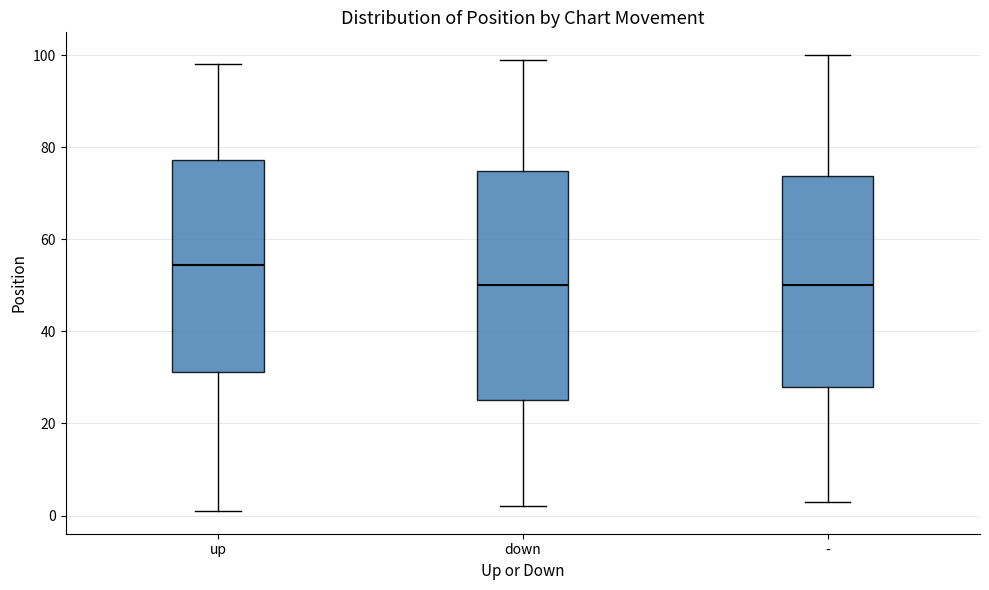

Reading left to right, read every box against the y-axis: the position of its median line, the range the box covers, and the ends of its whiskers. The values are not printed on the chart, so give them approximately, as read against the axis.

up: median 54, box 32 to 78, whiskers 2 to 98
down: median 50, box 26 to 74, whiskers 2 to 100
-: median 50, box 28 to 74, whiskers 4 to 100